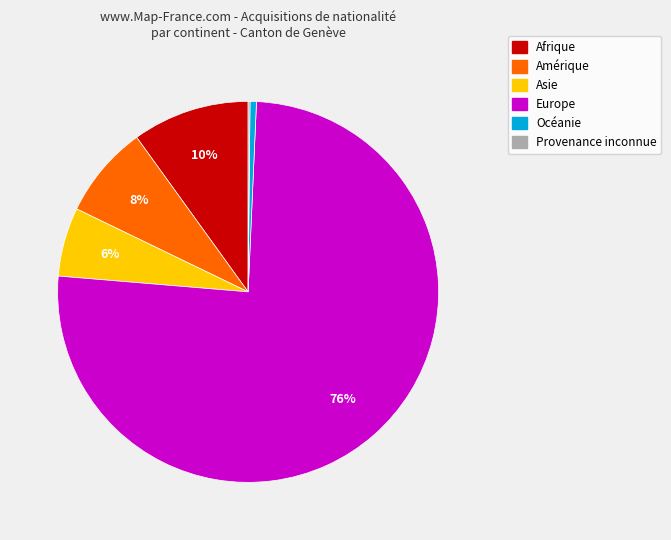

Which has a higher value, Afrique or Amérique?

Afrique